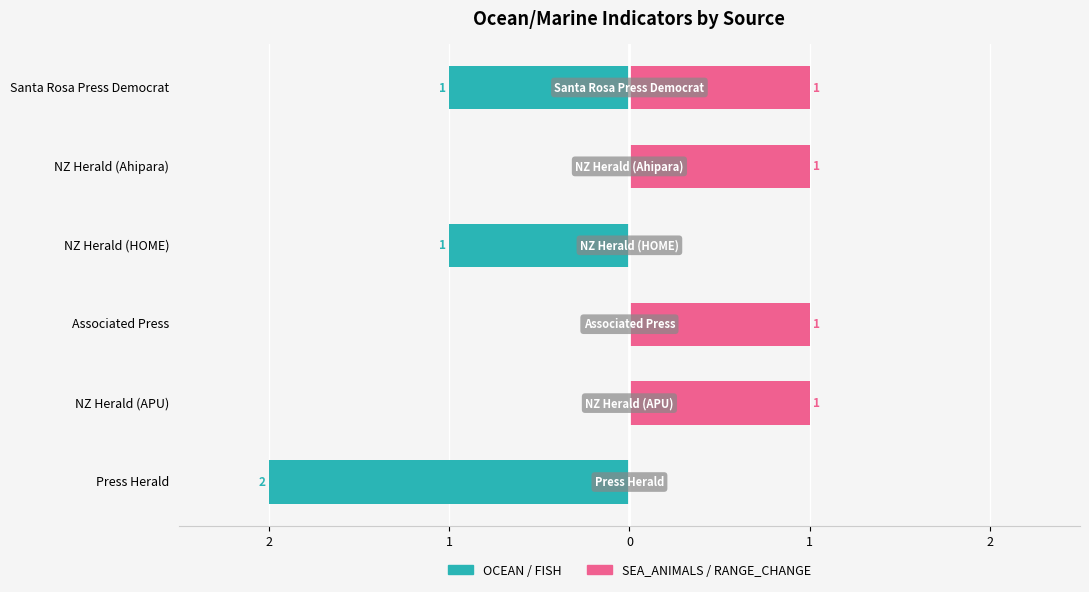

How many negative values does the OCEAN / FISH series have?

3